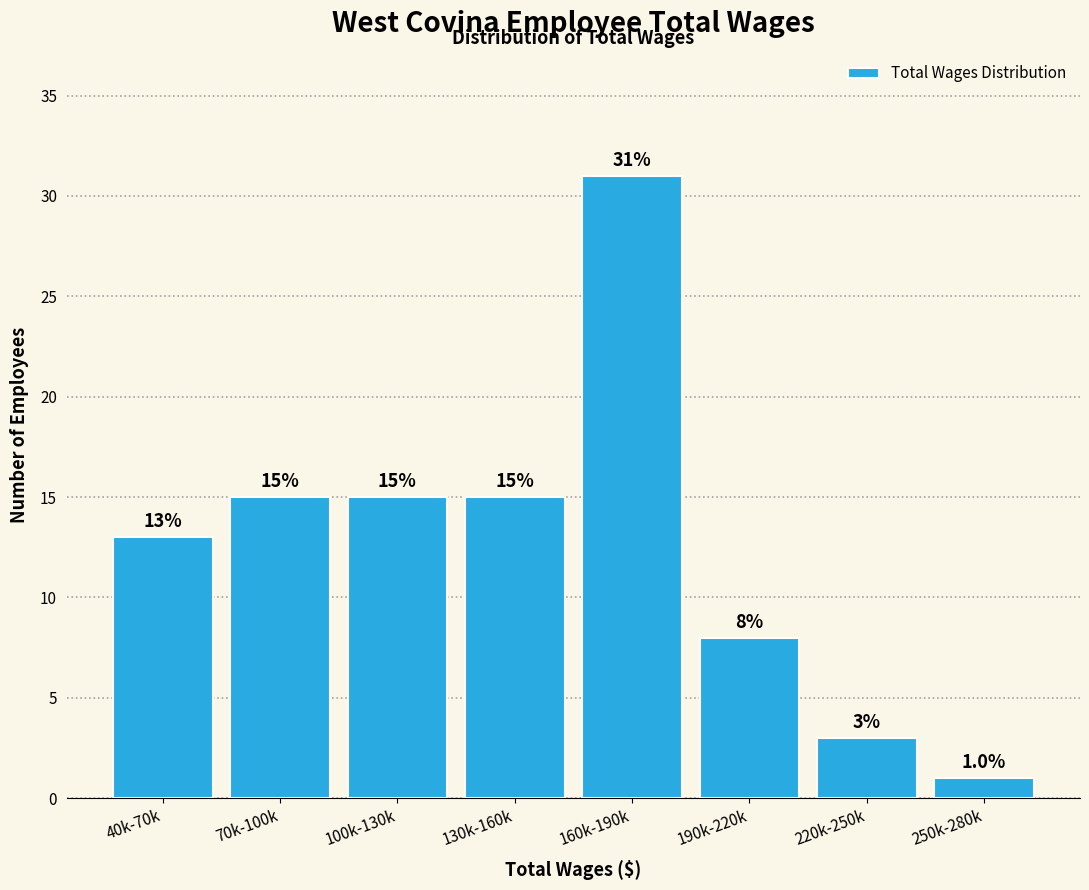

Reading left to right, extract all data points from this chart.

40k-70k=13	70k-100k=15	100k-130k=15	130k-160k=15	160k-190k=31	190k-220k=8	220k-250k=3	250k-280k=1